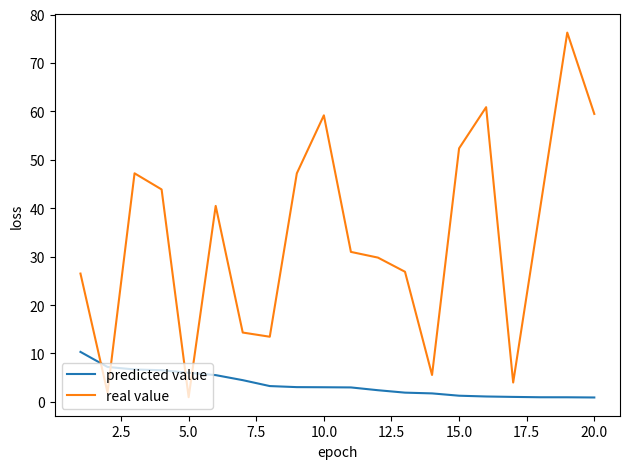

Which series has the largest total across all categories?

real value